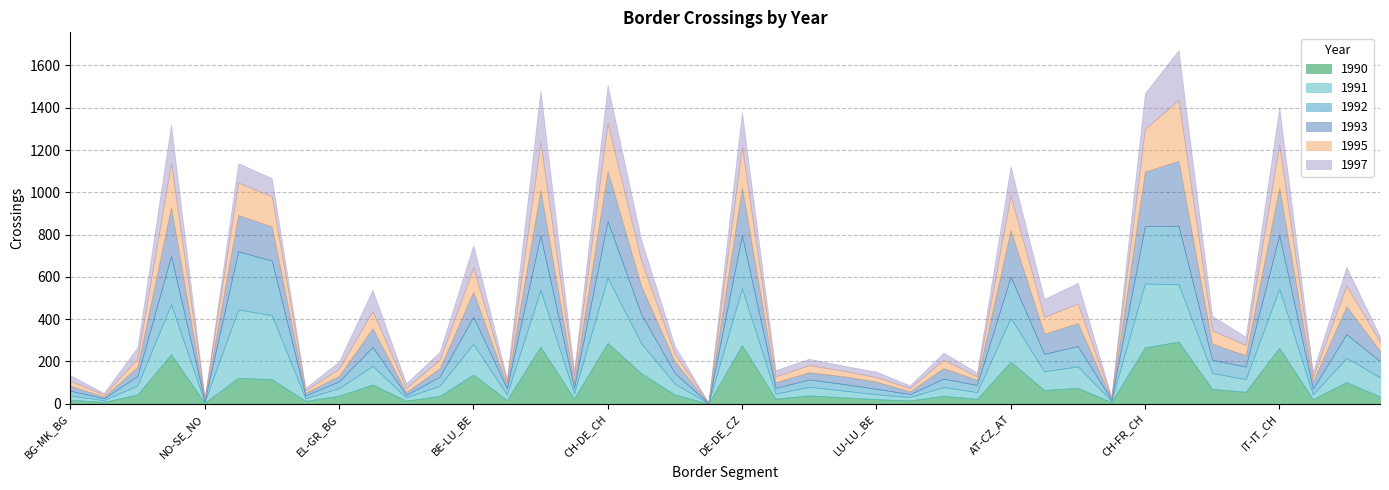

Which series has the largest range (max minus min)?

1991